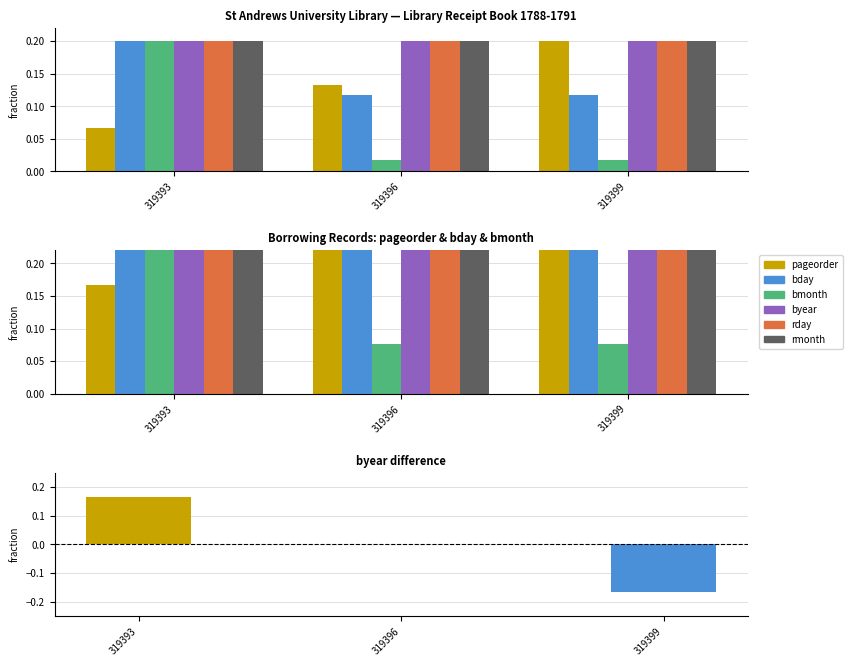

Are the bars grouped side by side (vs. stacked)?

Yes